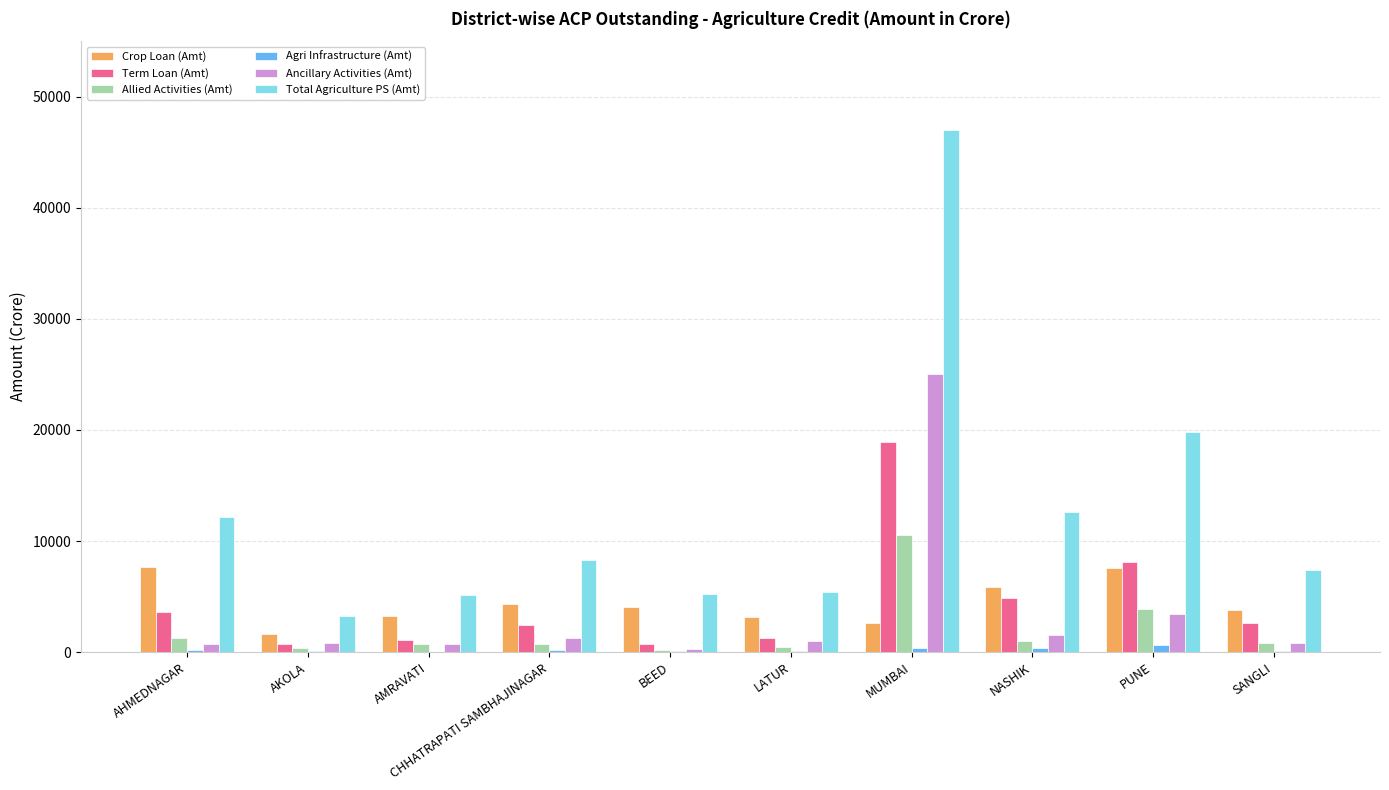

Which series changed the most between AHMEDNAGAR and AKOLA?

Total Agriculture PS (Amt)